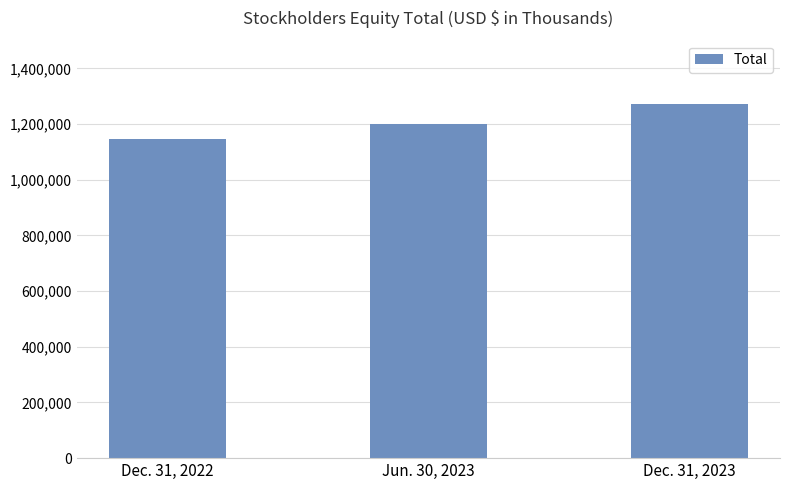

How many values are between 1145977 and 1271981?

3